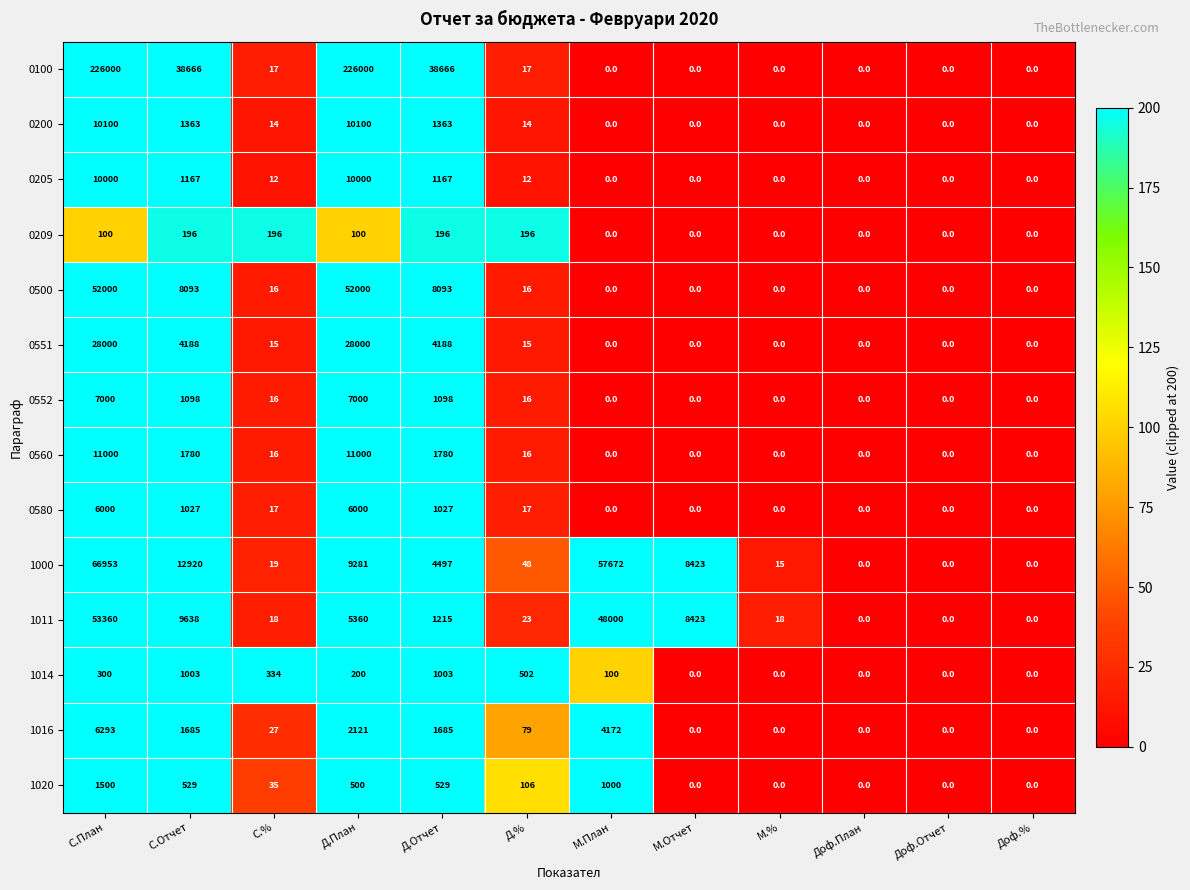

What is the greatest value displayed?

226000